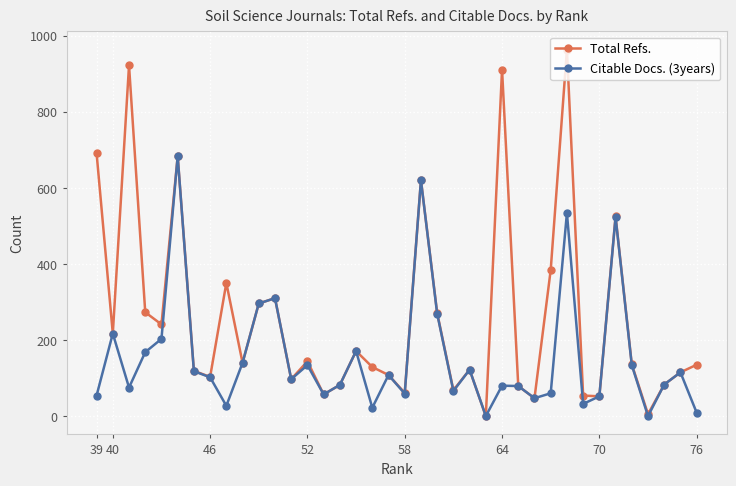

Which series has the widest spread of values?

Total Refs.